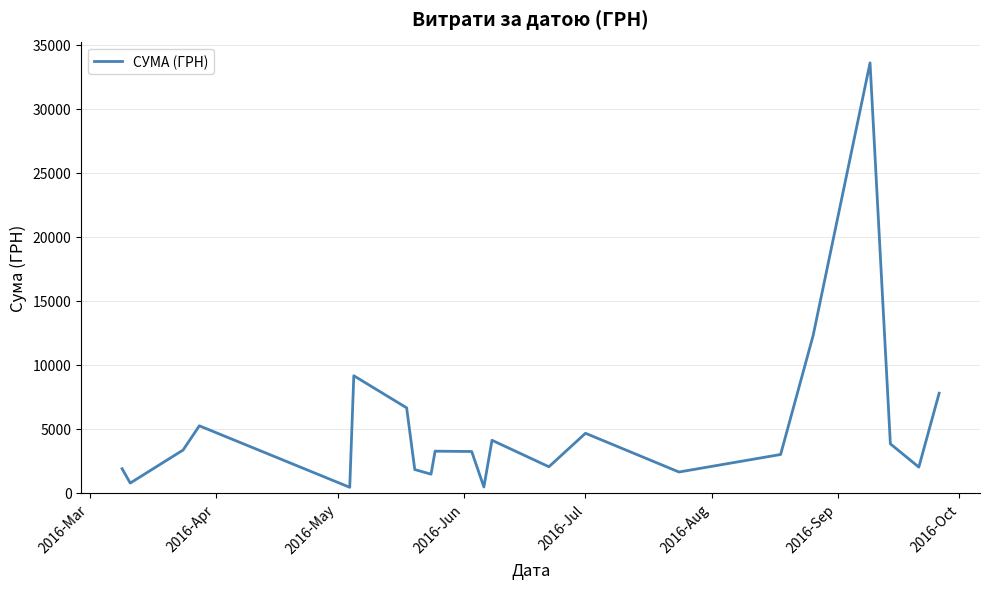

How many lines are shown in the chart?

1